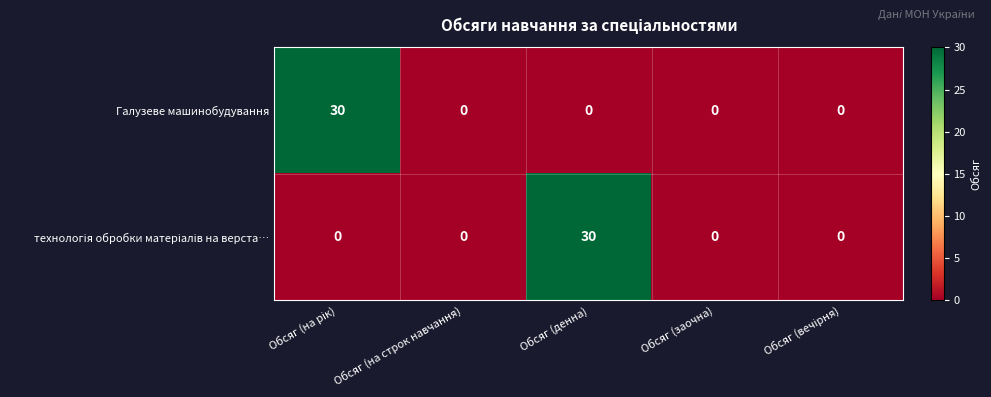

What is the total value across all series at Обсяг (денна)?

30